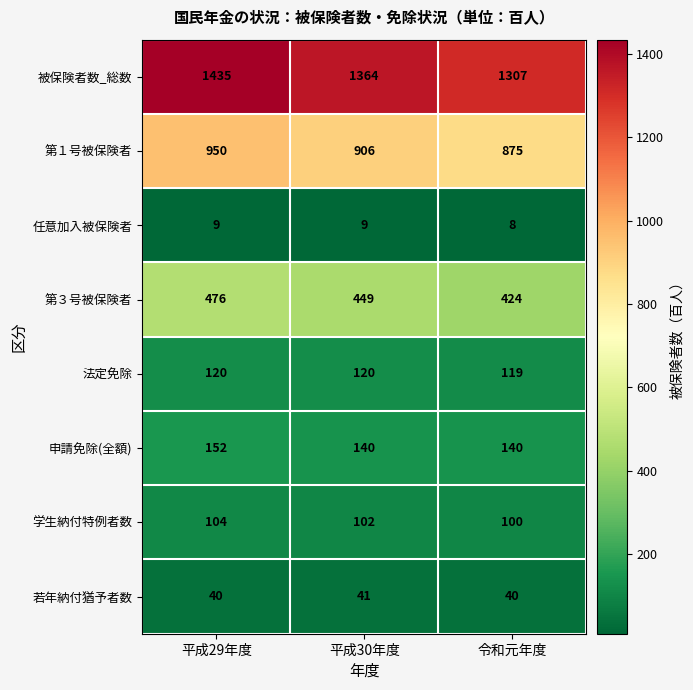

What is the maximum value shown in the chart?

1435